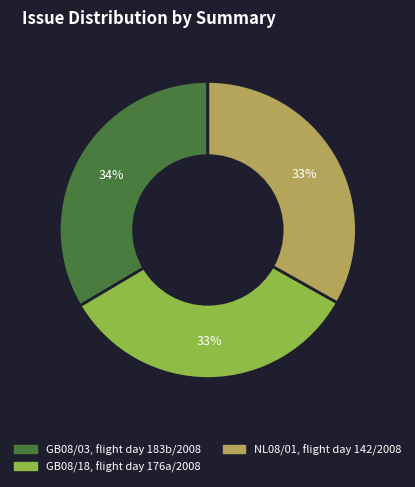

True or false: GB08/18, flight day 176a/2008 accounts for 33% of the total.

True